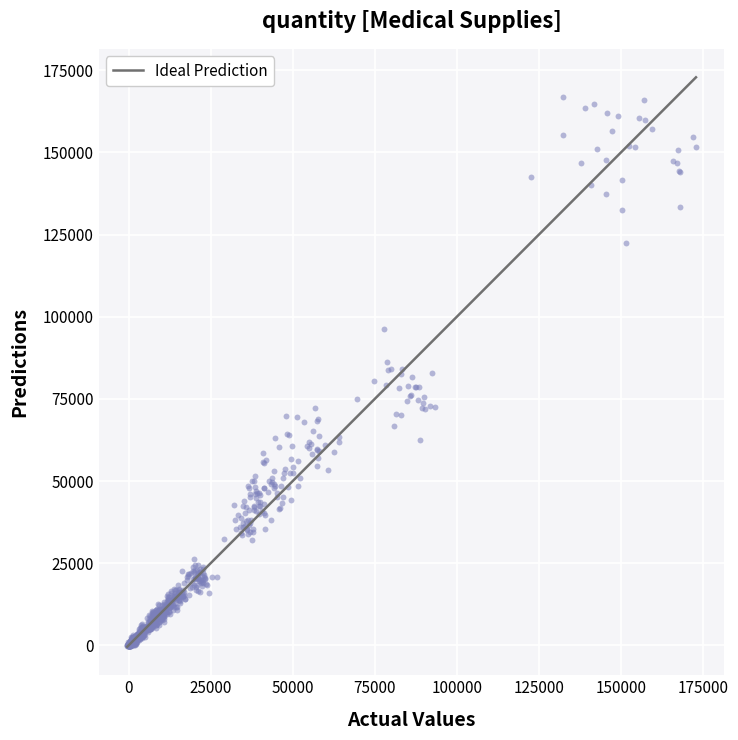

What is the range of X values (max minus min)?

173279.8